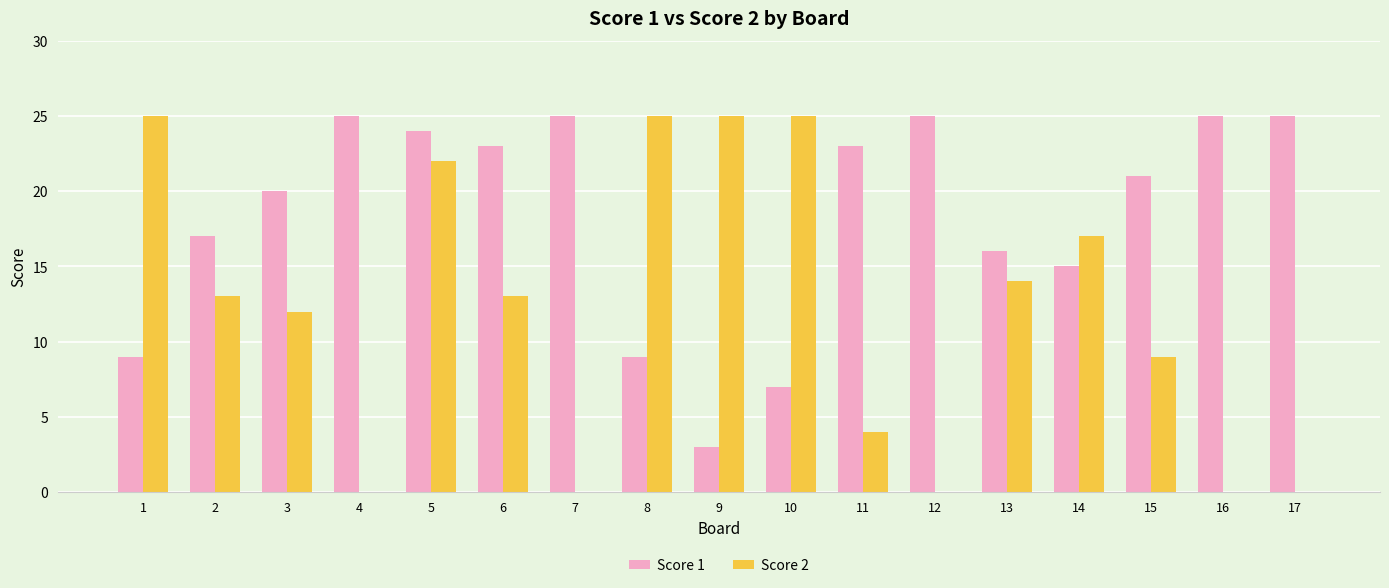

The Score 1 series shows 9 at 8. True or false?

True